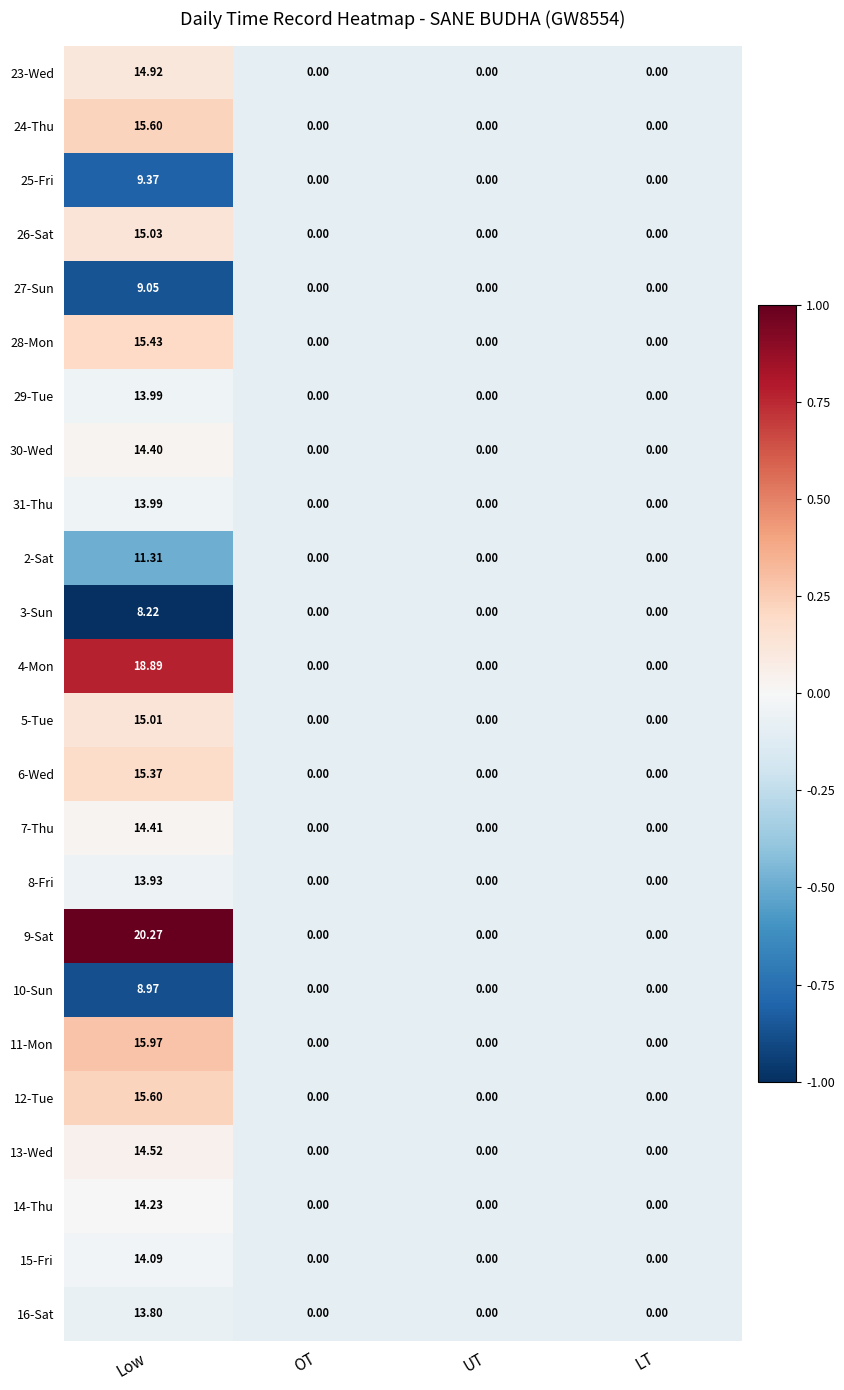

Is the value of 13-Wed at UT greater than the value of 10-Sun at Low?

No